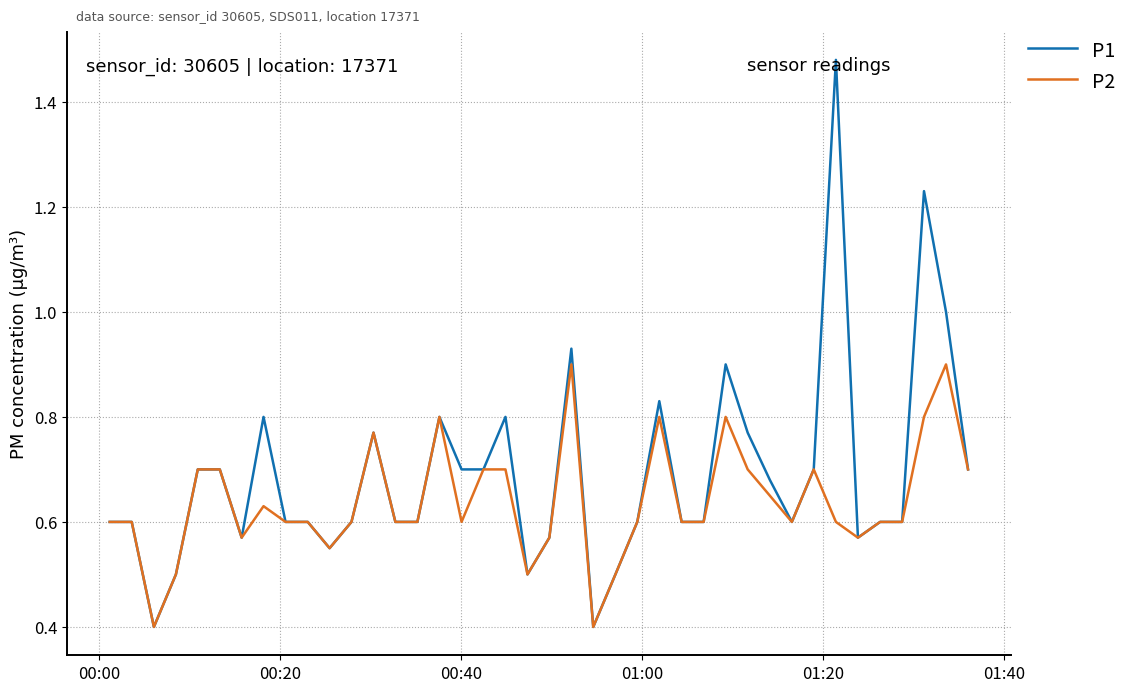

Rank the series by their maximum value, from highest to lowest.

P1, P2